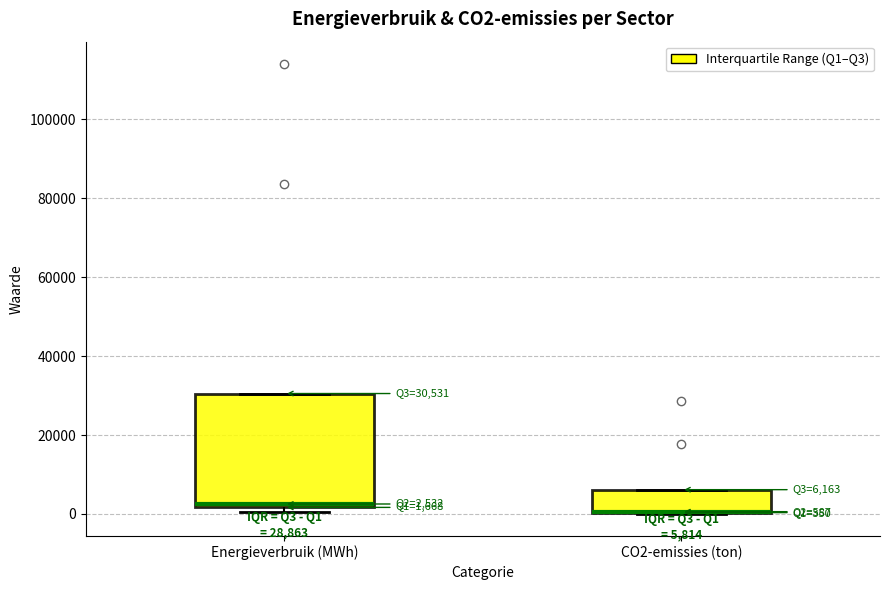

Comparing the boxes themselves (not the whiskers), which one is the tallest?

Energieverbruik (MWh)